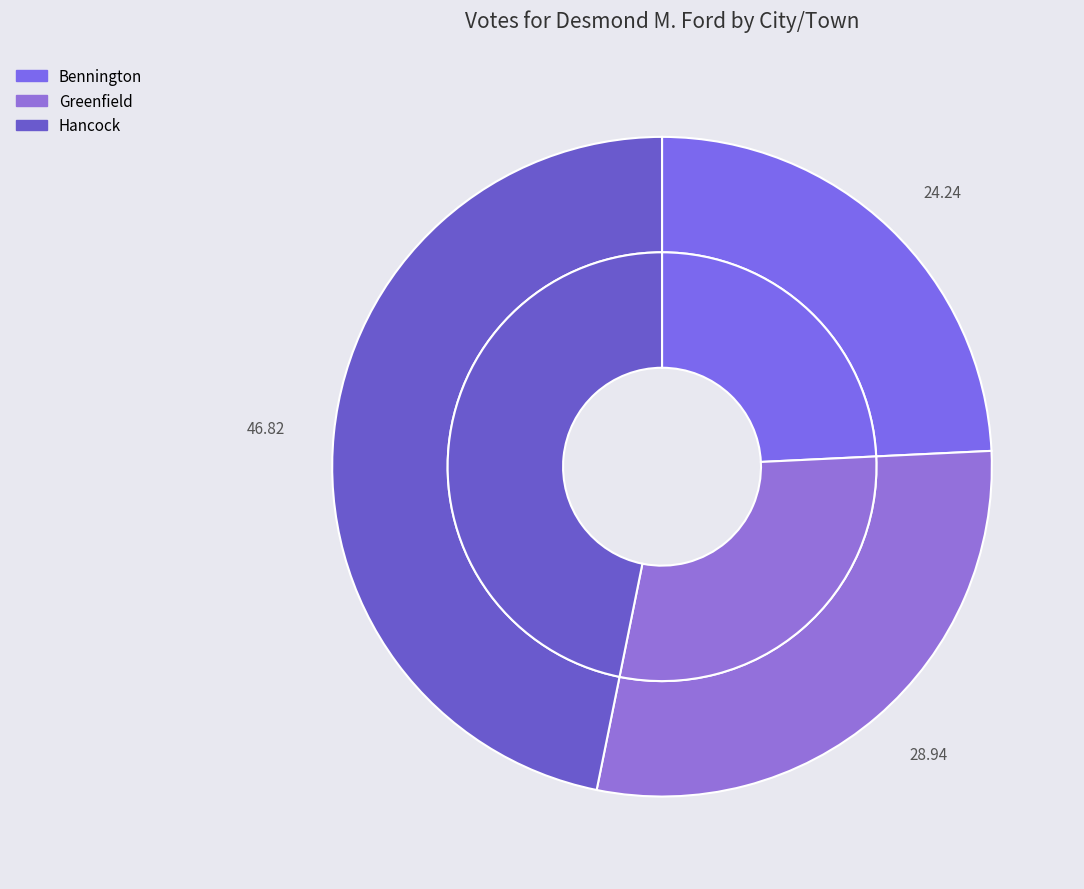

What percentage is the Hancock slice, to the nearest percent?

47%